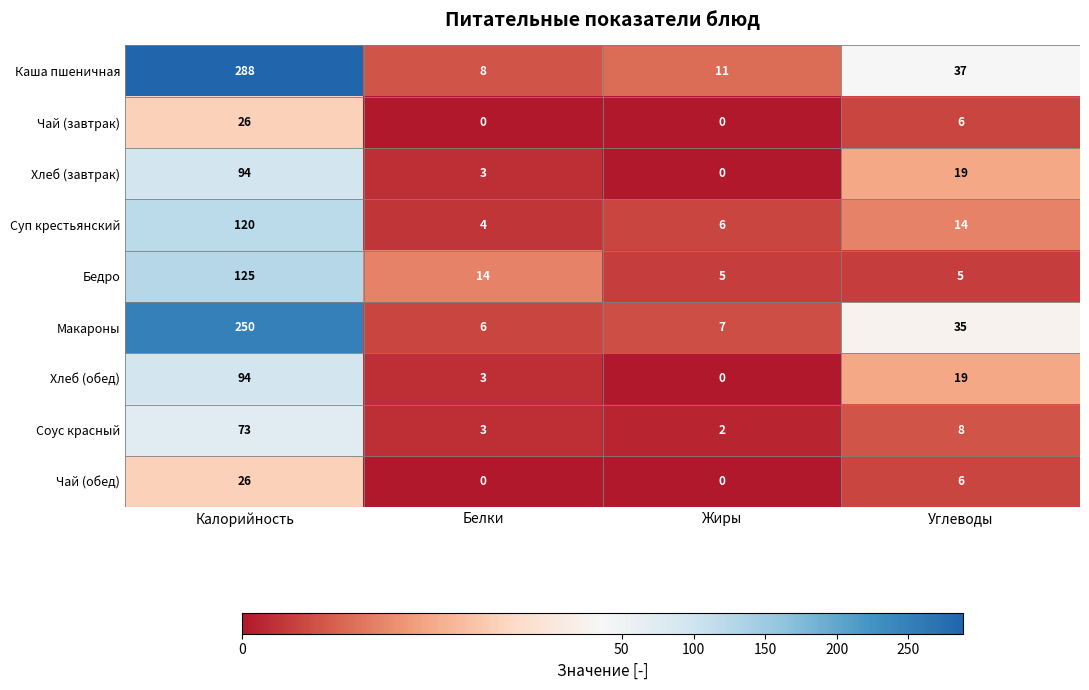

How many data points in Чай (завтрак) are less than 6?

2